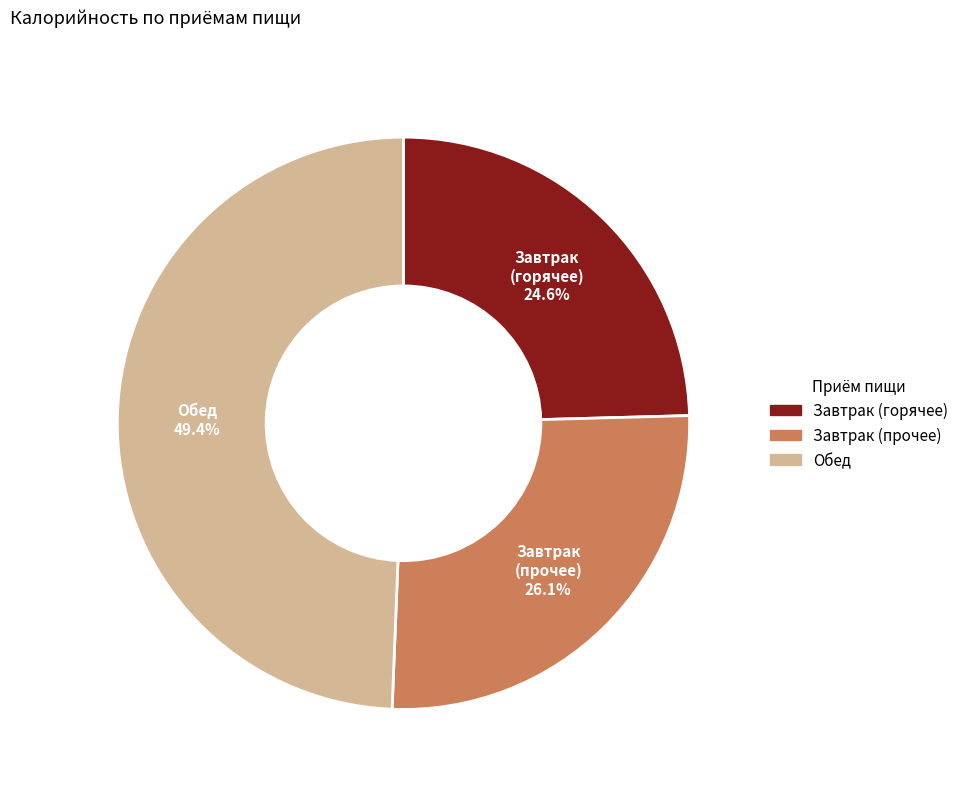

Is there any slice that represents more than half of the pie?

No